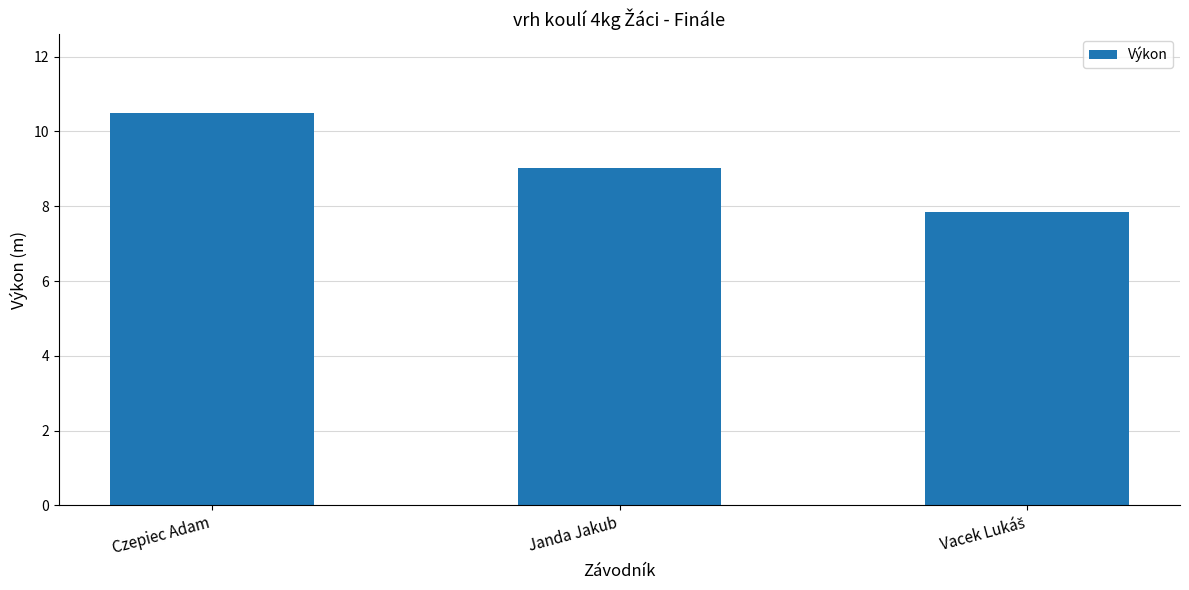

Does the chart contain any negative values?

No